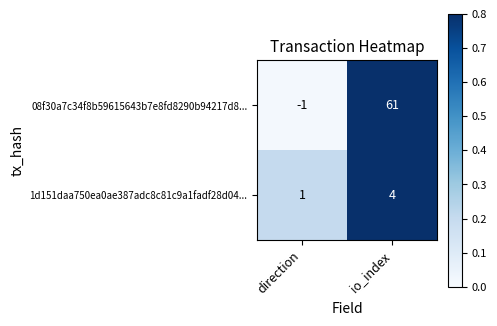

The value of 08f30a7c34f8b59615643b7e8fd8290b94217d8... at direction is -1. True or false?

True